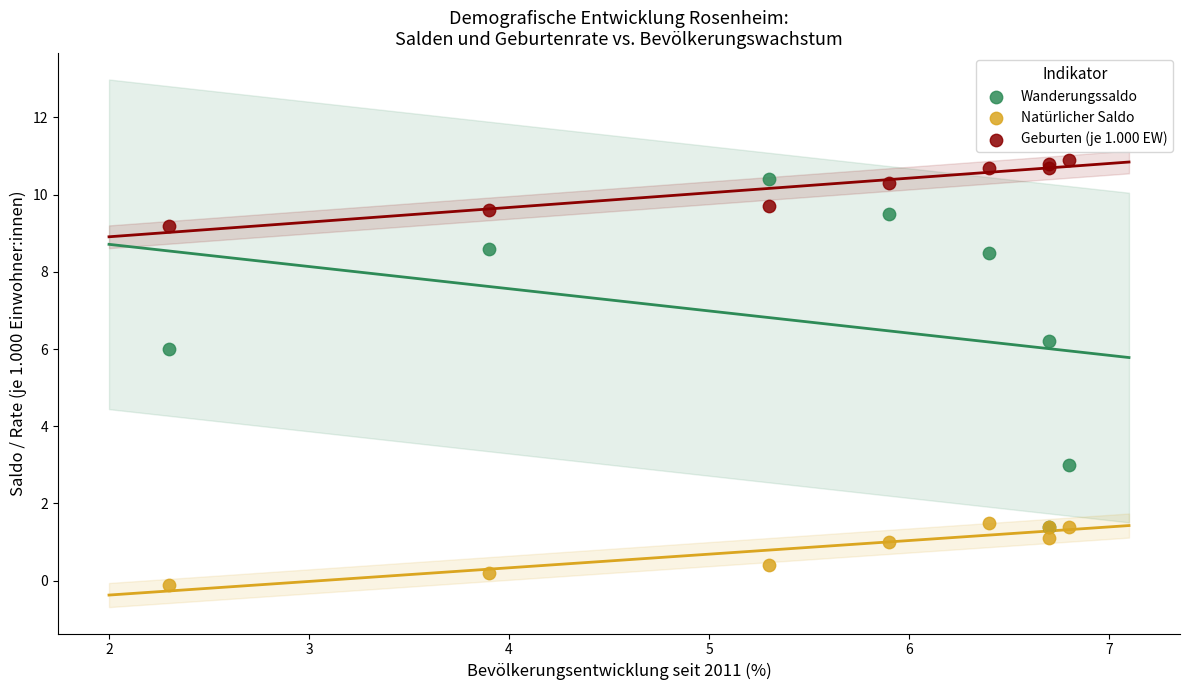

Across all series, what Y value is closest to 5?

6.0